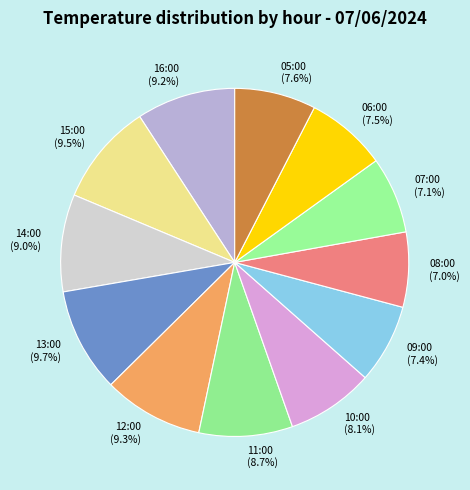

To the nearest percent, what is the difference between the largest and smallest slice percentages?

3%